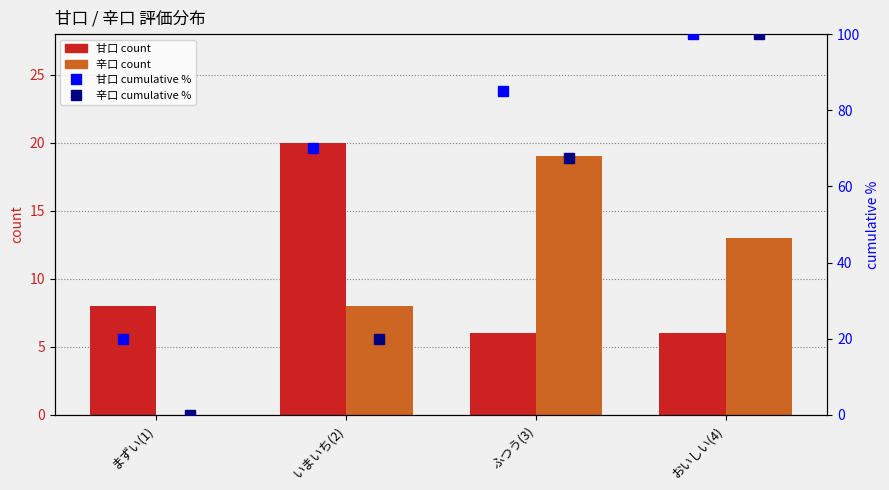

How many values in 辛口 count are above zero?

3